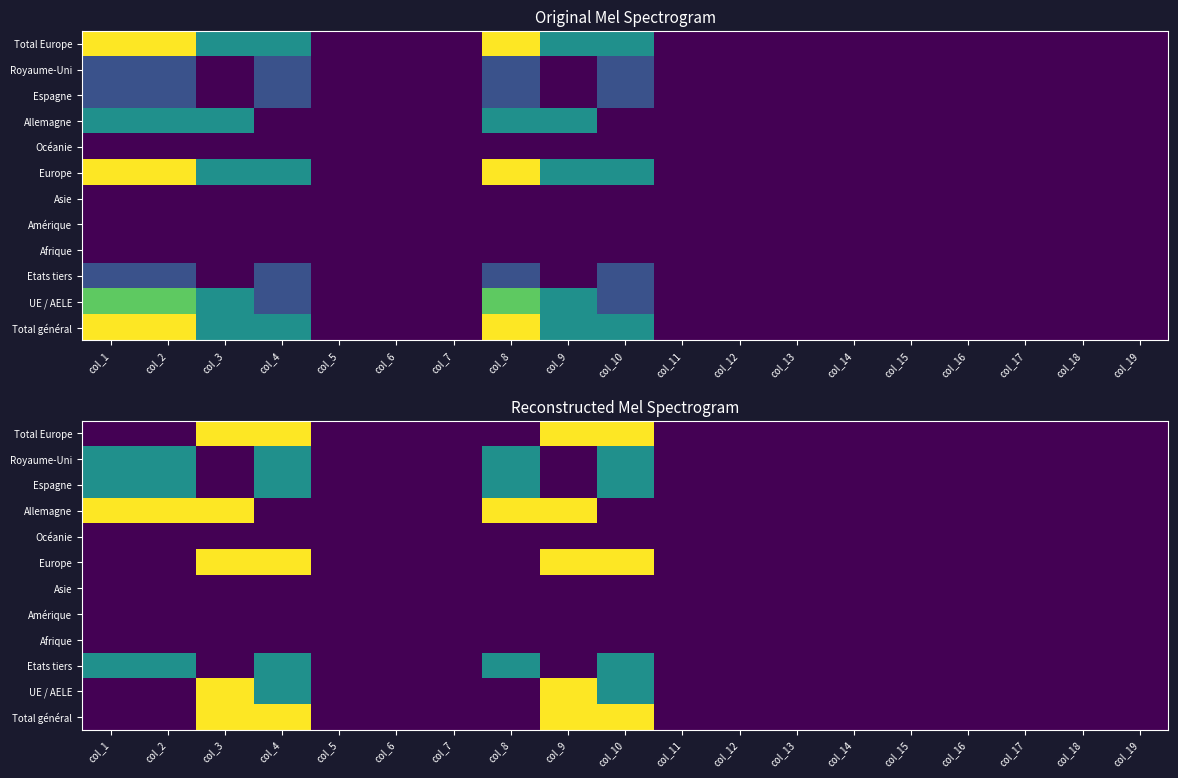

The Océanie series shows 0 at col_2. True or false?

True